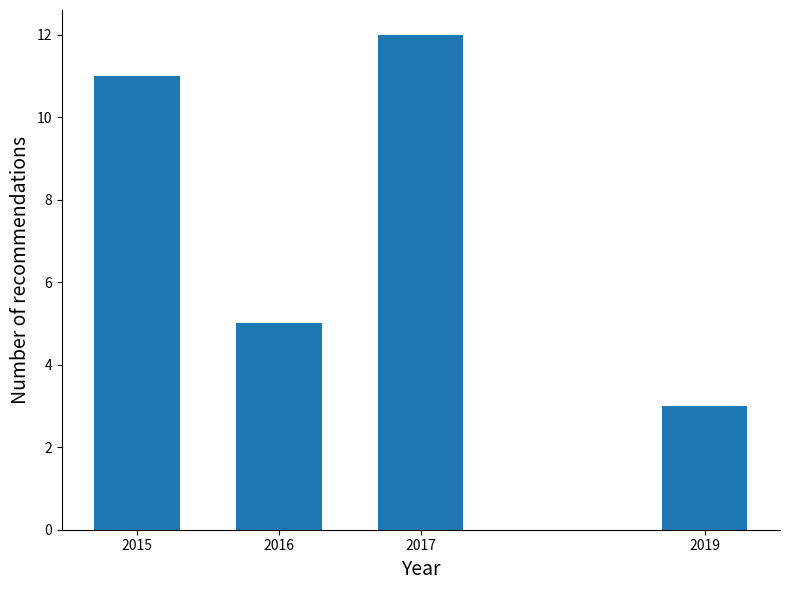

Reading left to right, list all the values displayed in this chart.

11	5	12	3